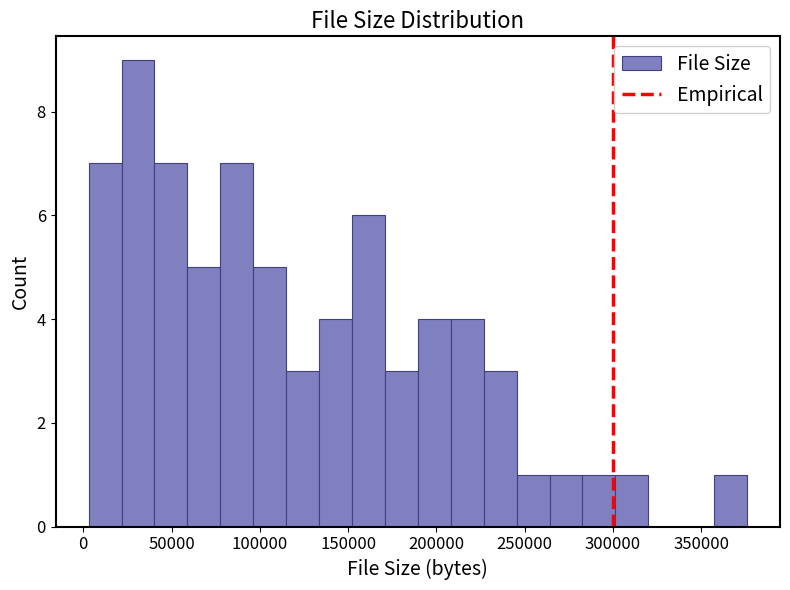

Around what value on the x-axis is the tallest bar? Give the approximate position of its centre, as read against the axis.

30000